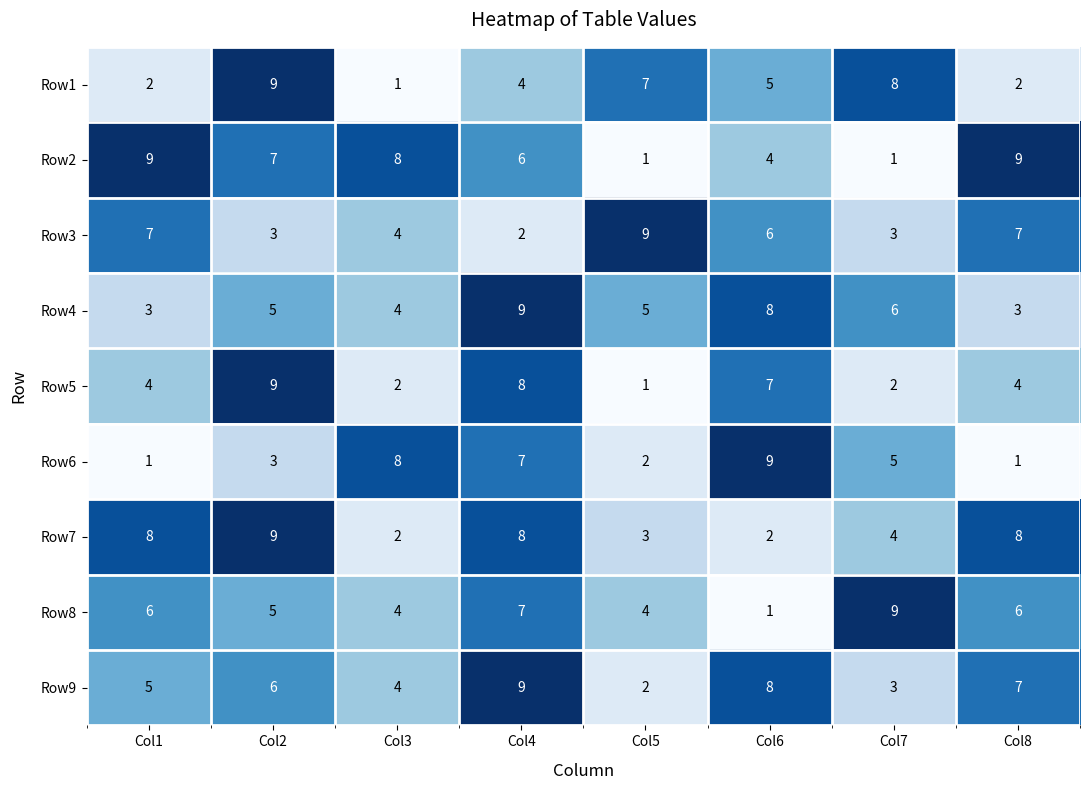

At which label does Row3 first exceed 6?

Col1